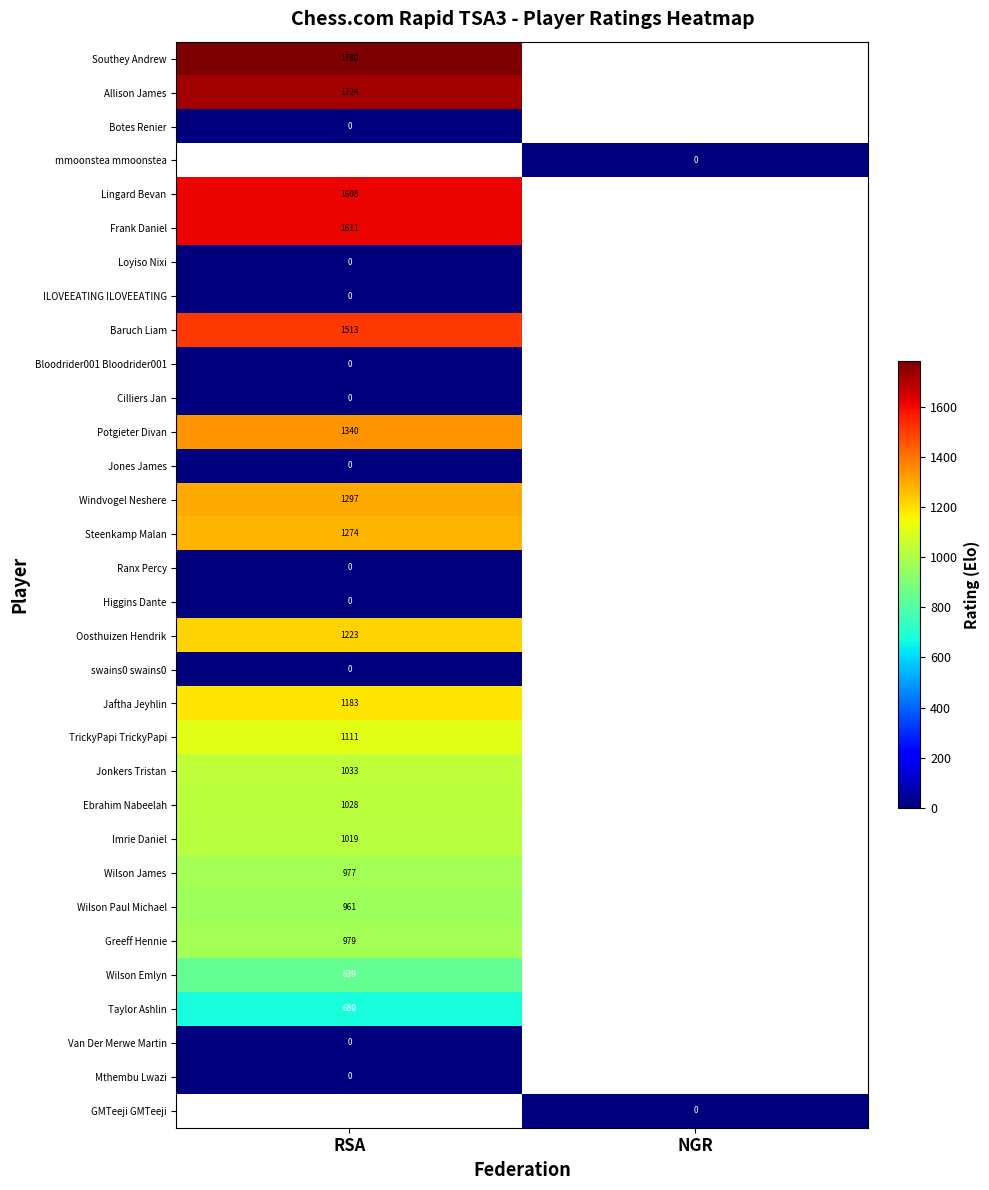

Which series has the largest range (max minus min)?

Southey Andrew